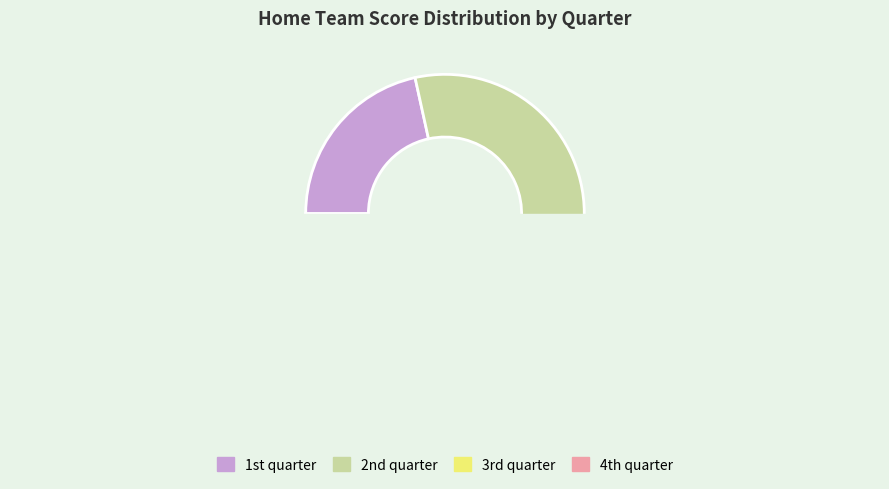

Count the number of slices in the pie.

4